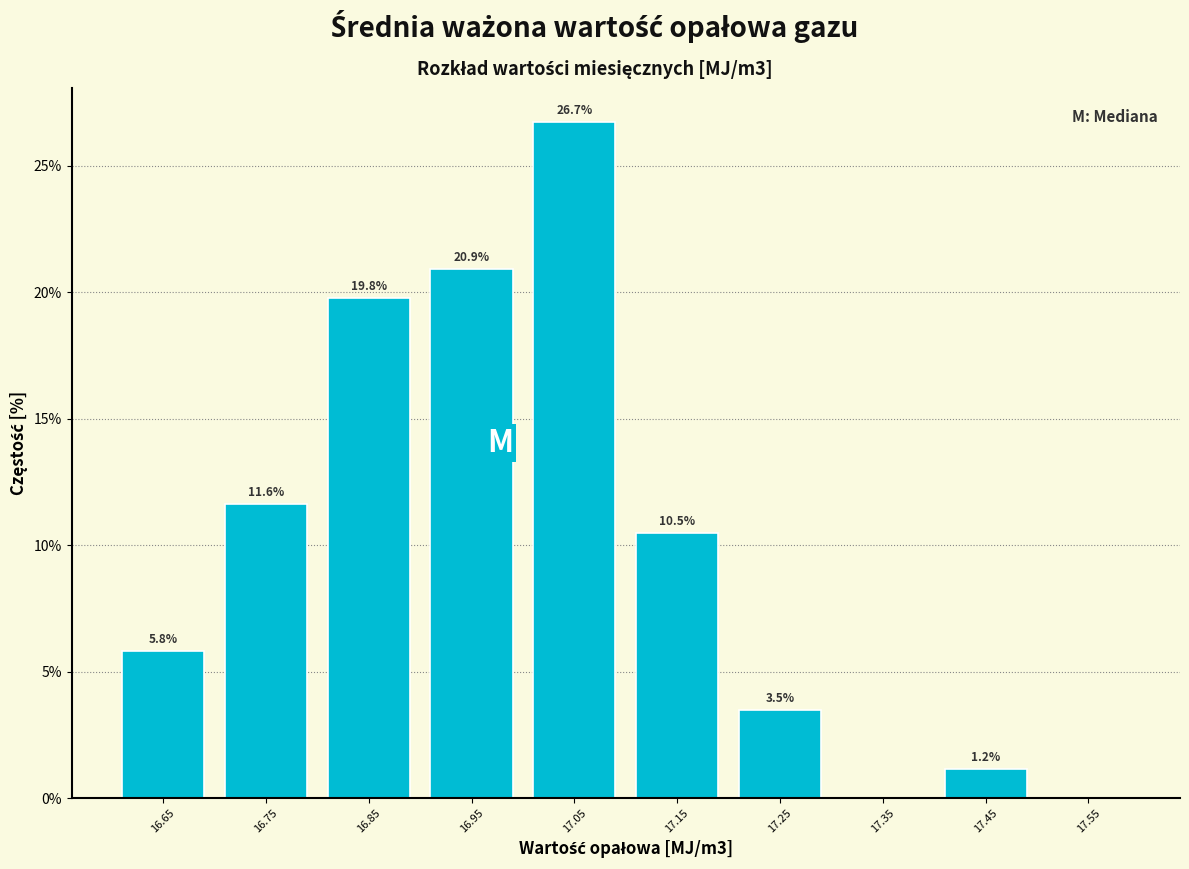

Which range on the x-axis has the tallest bar?

17.0 to 17.1